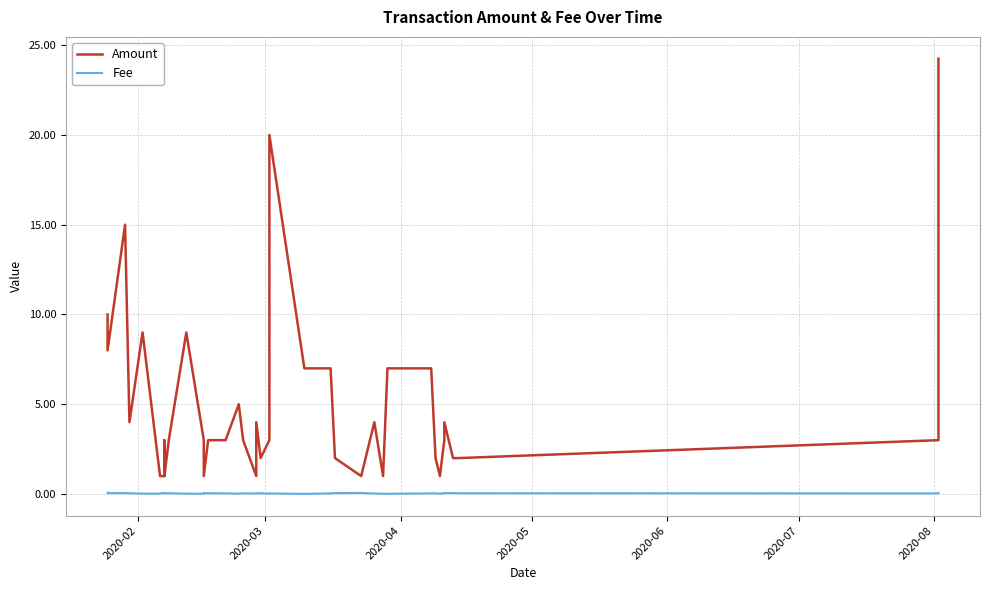

How many lines are shown in the chart?

2